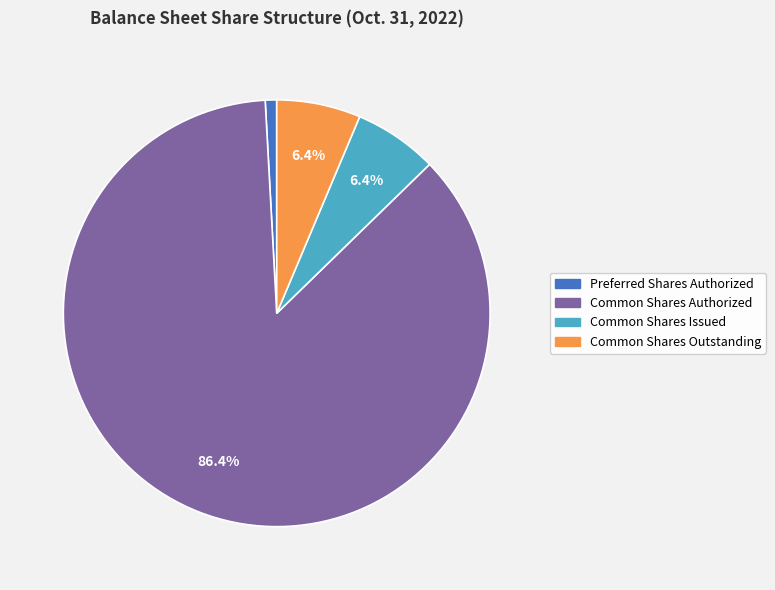

To the nearest percent, what is the average slice percentage?

25%